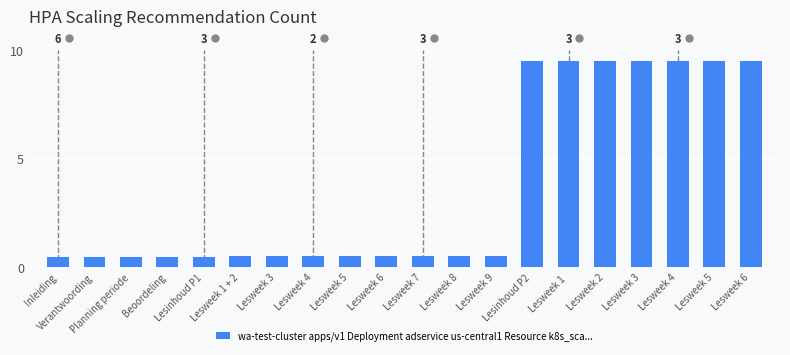

How many bars are there in total?

20